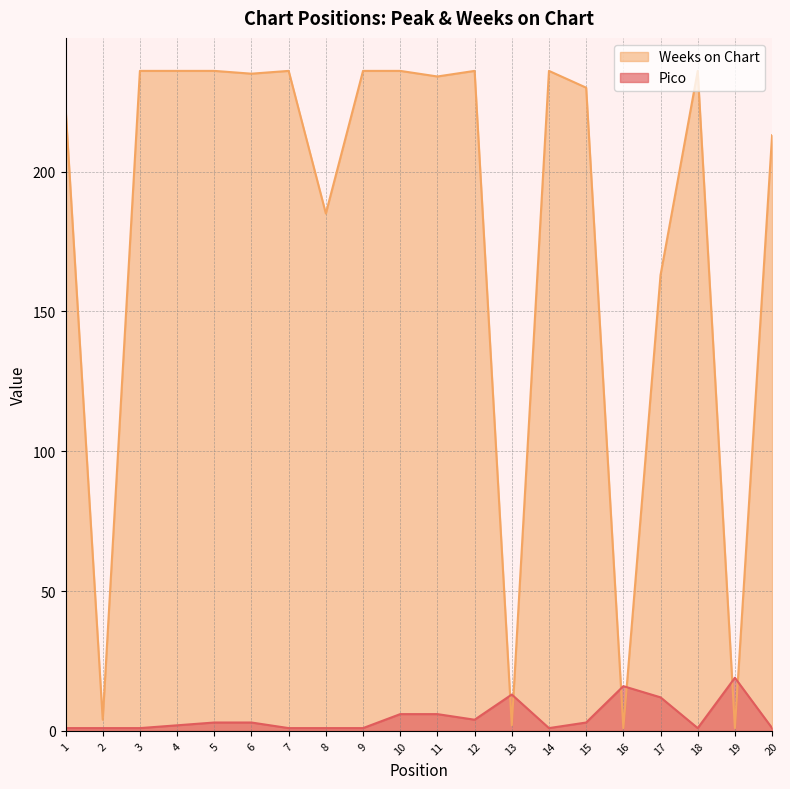

Where is the first local minimum for Pico?

12